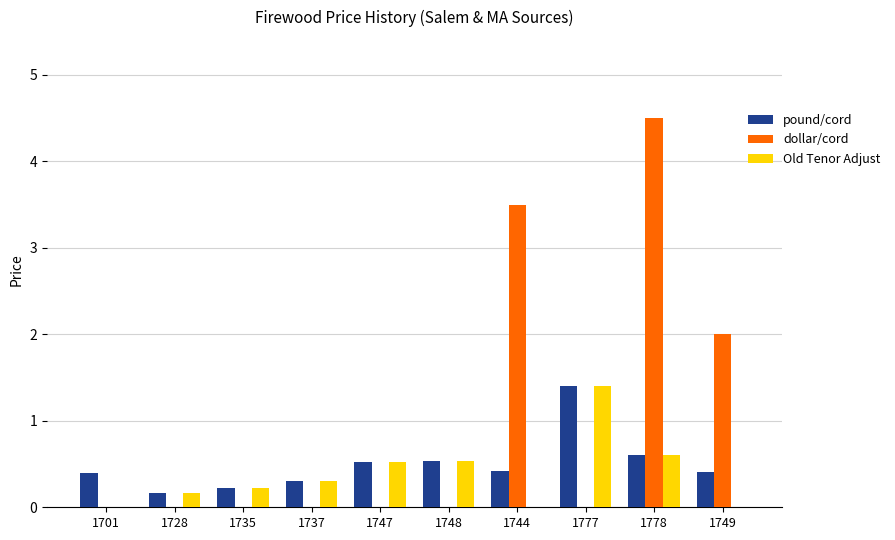

True or false: pound/cord has a value of 0.3 at 1747.

False